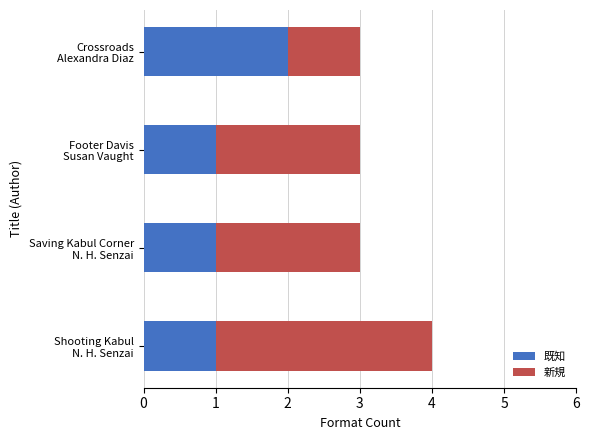

What are all the series names shown in the legend?

既知, 新規